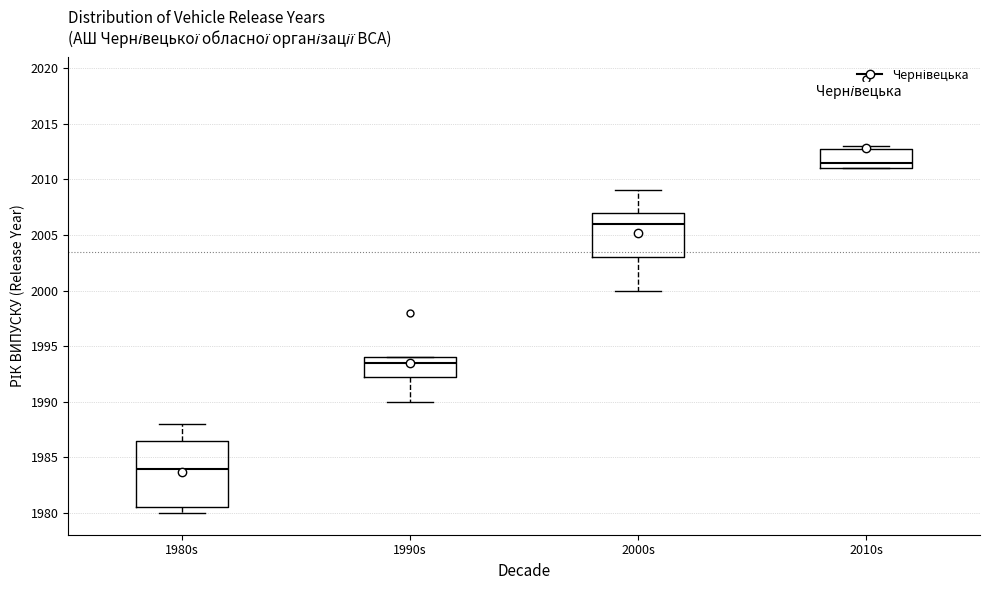

Comparing the boxes themselves (not the whiskers), which one is the tallest?

1980s